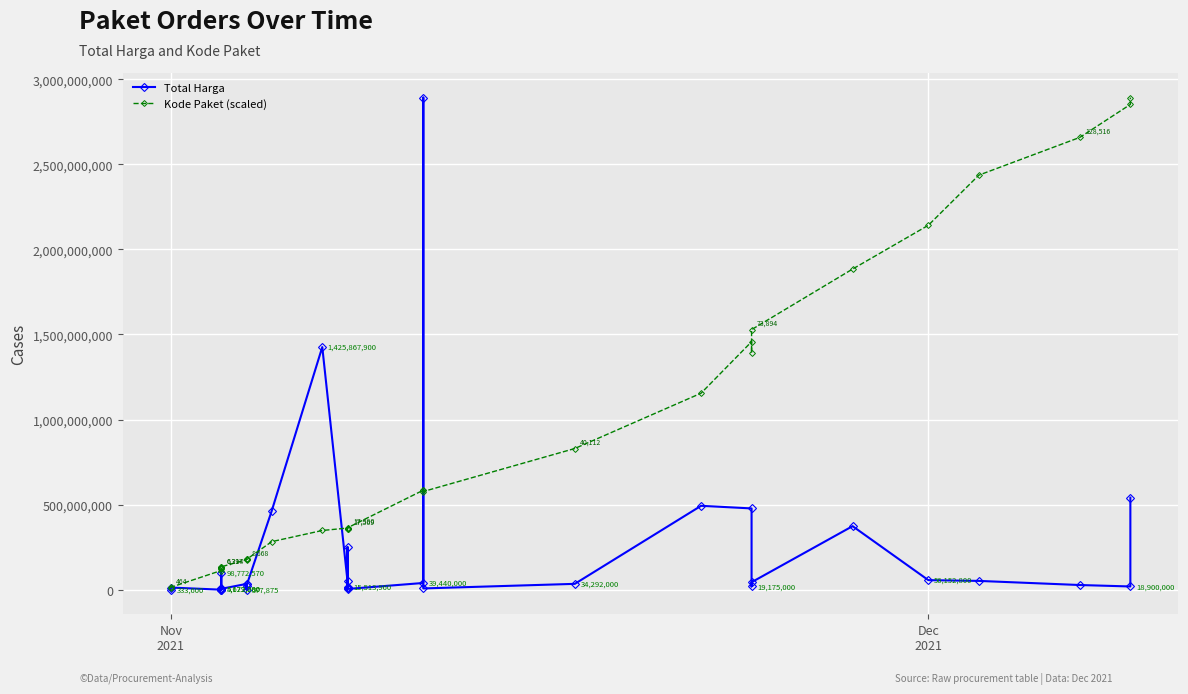

What are all the series names shown in the legend?

Total Harga, Kode Paket (scaled)